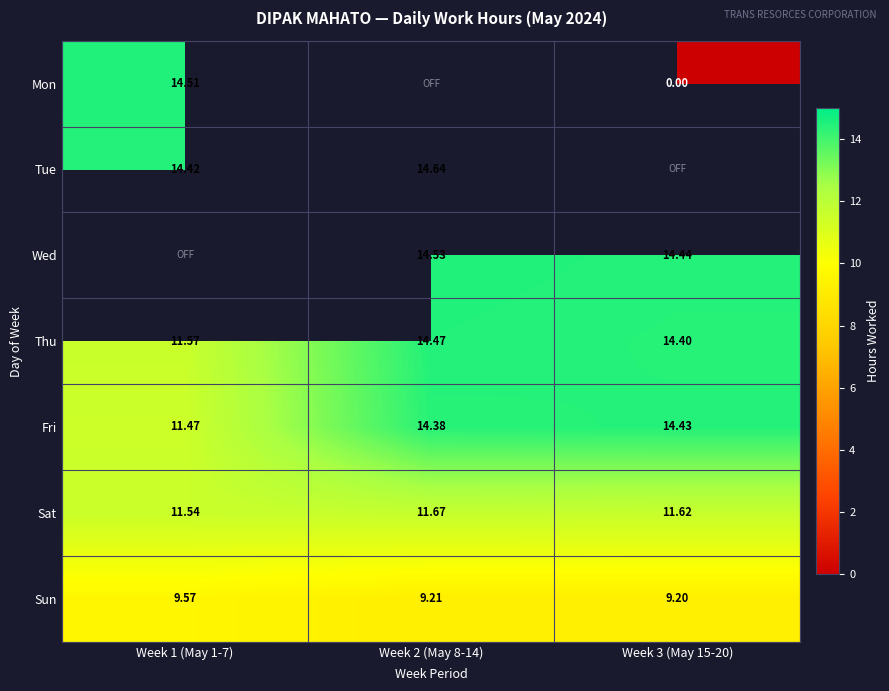

What is the sum of the Sat values at Week 1 (May 1-7) and Week 3 (May 15-20)?

23.2